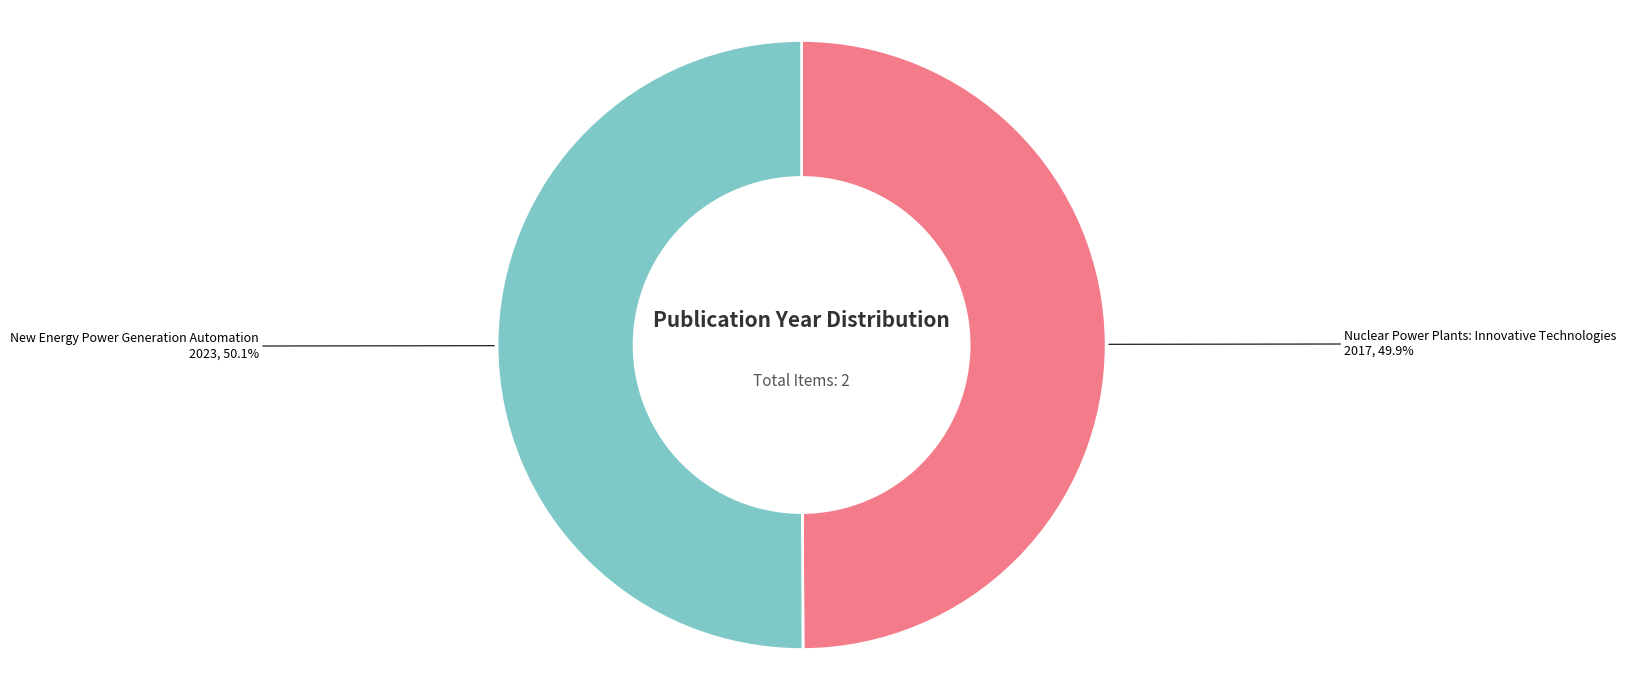

Does any single category account for the majority?

Yes